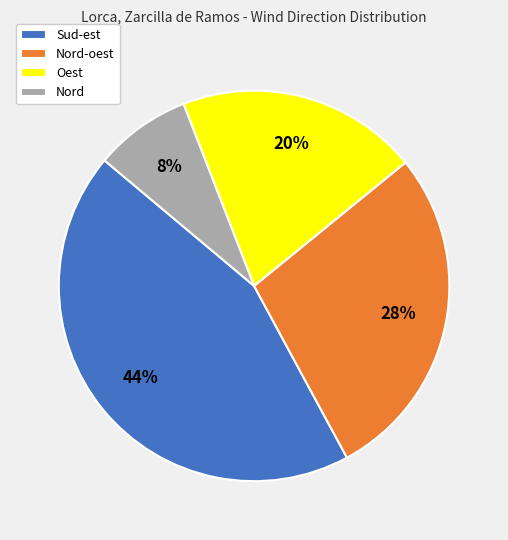

To the nearest percent, what is the average slice percentage?

25%